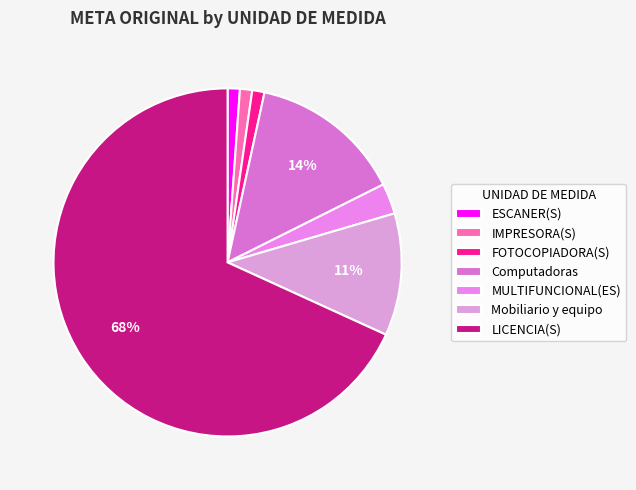

Is it true that Computadoras is 24% of the pie?

False